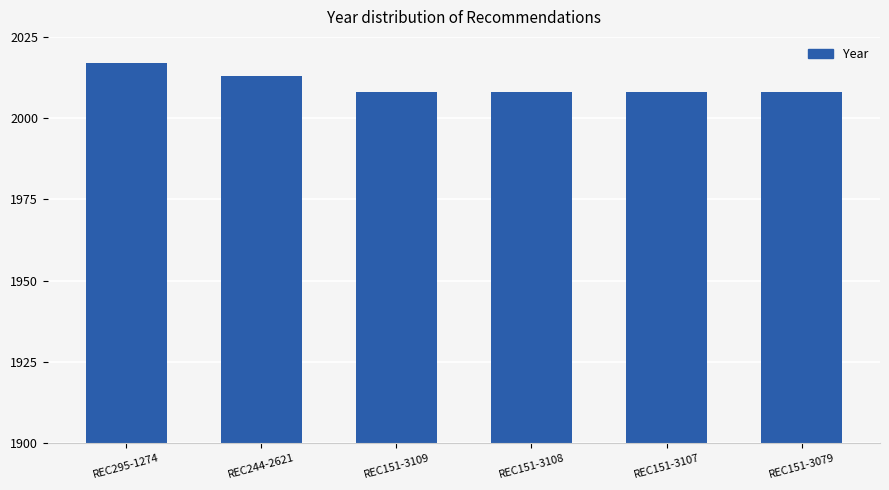

What is the value of the 3rd bar from the left?

2008